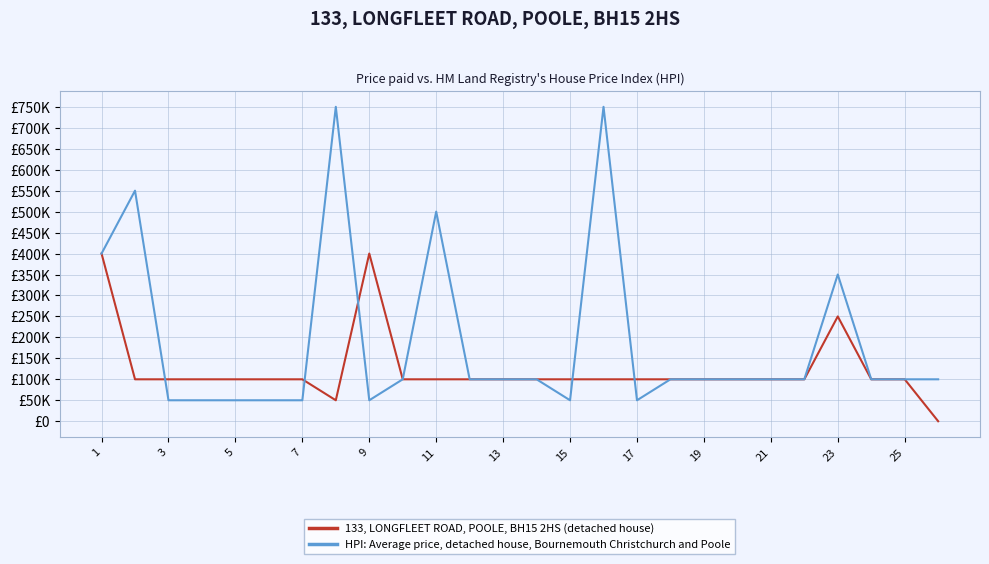

At how many categories does at least one series exceed 613016?

2